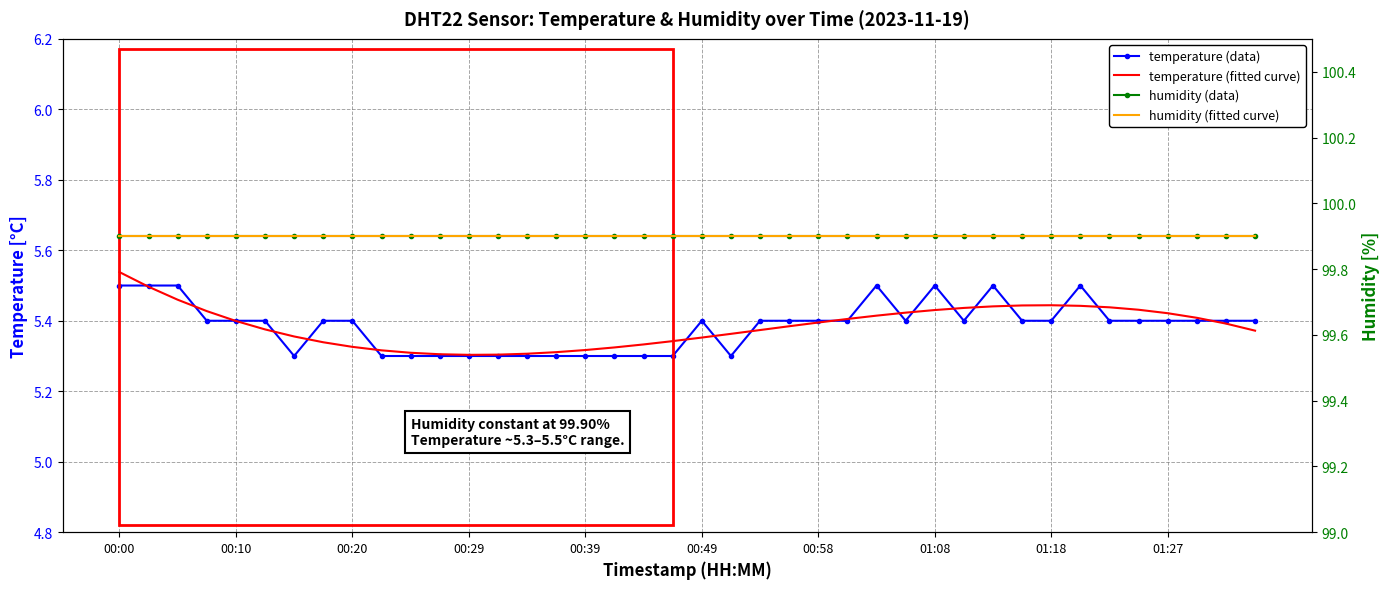

True or false: humidity (fitted curve) and temperature (data) cross at least once.

False